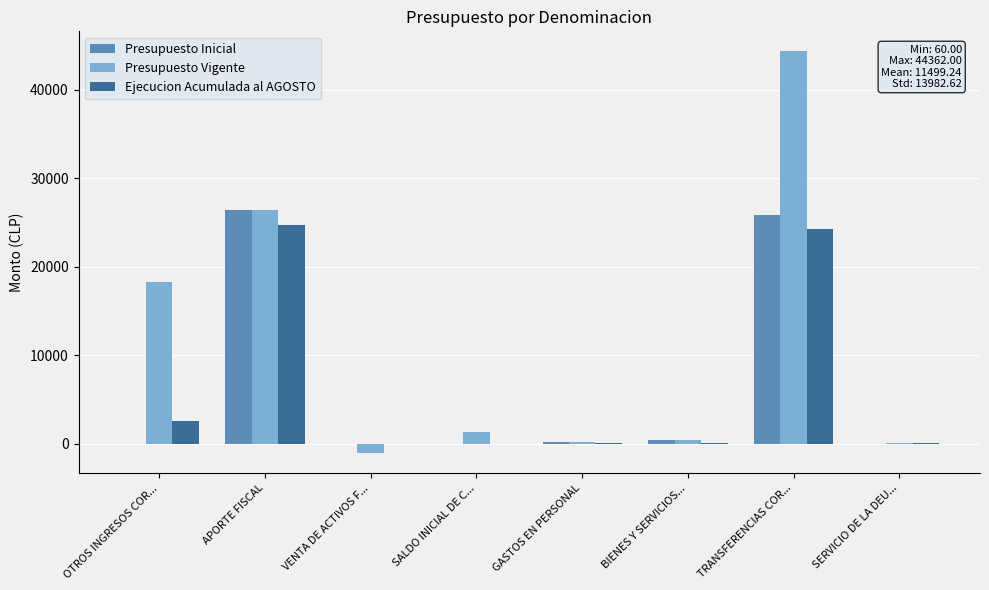

What is the difference between the Presupuesto Vigente values at BIENES Y SERVICIOS... and GASTOS EN PERSONAL?

246